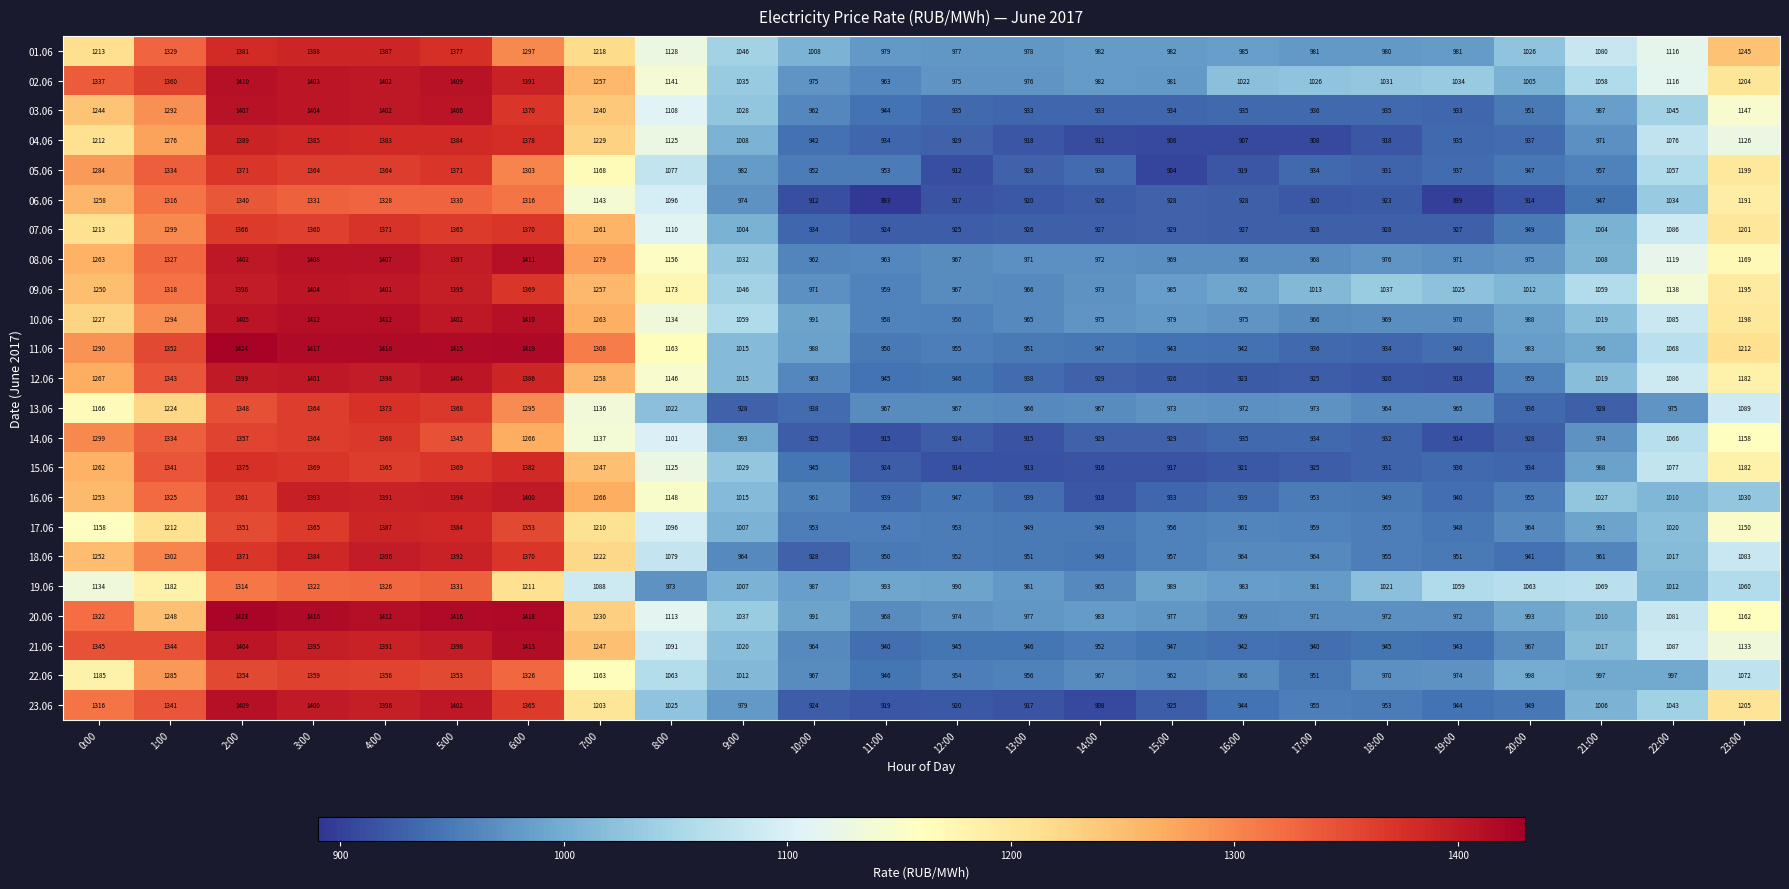

Which series has the largest range (max minus min)?

23.06